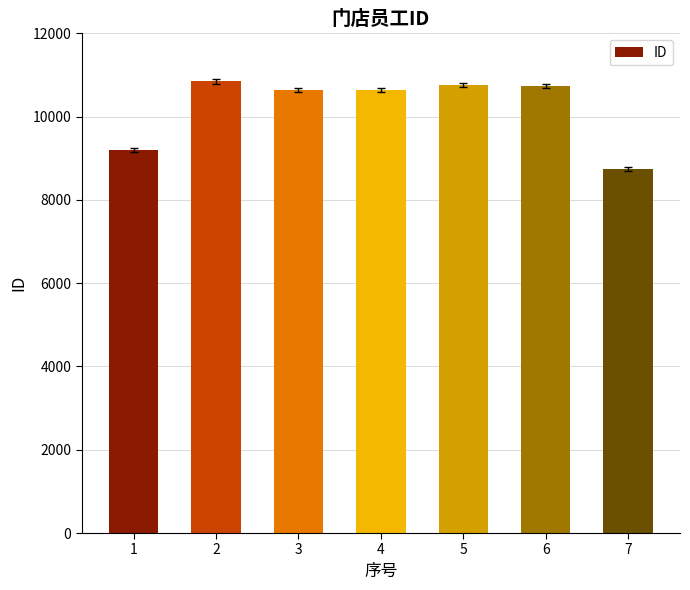

Which has a higher value, 4 or 1?

4